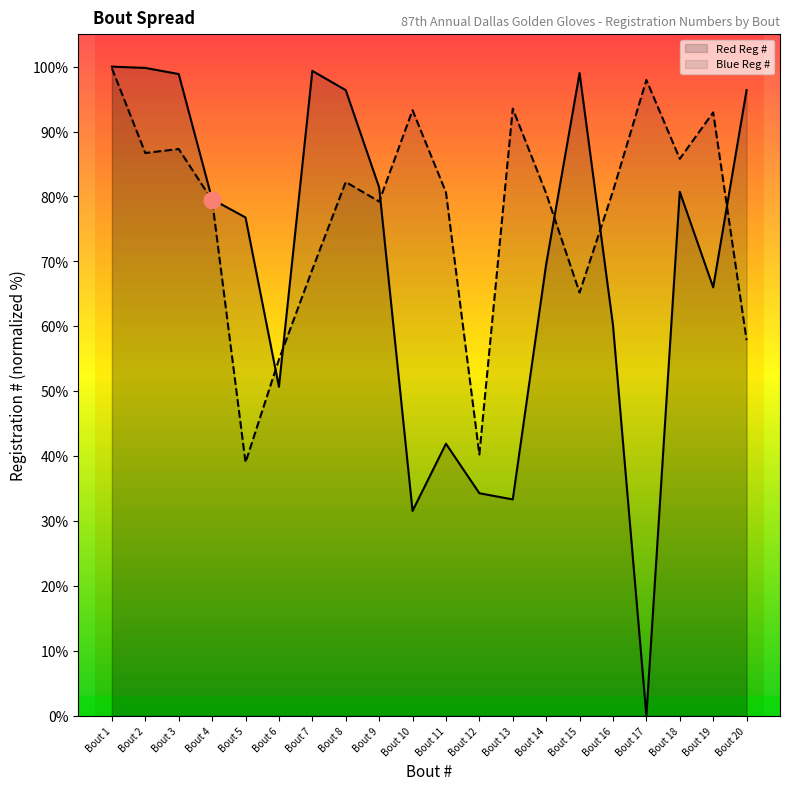

What is the difference between the highest and lowest values at Bout 3?

11.5